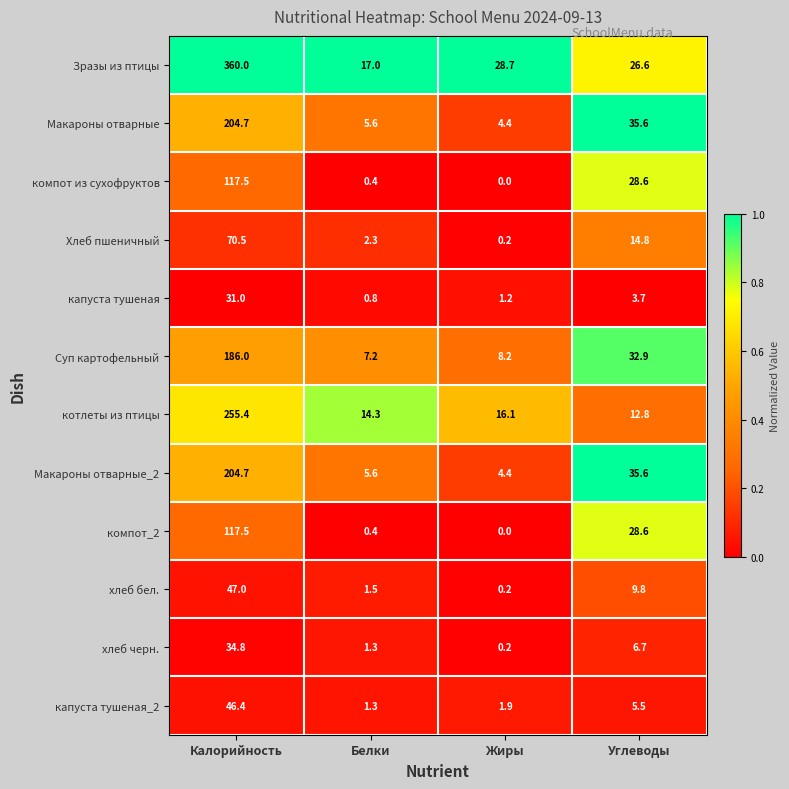

Which series has the largest total across all categories?

Зразы из птицы